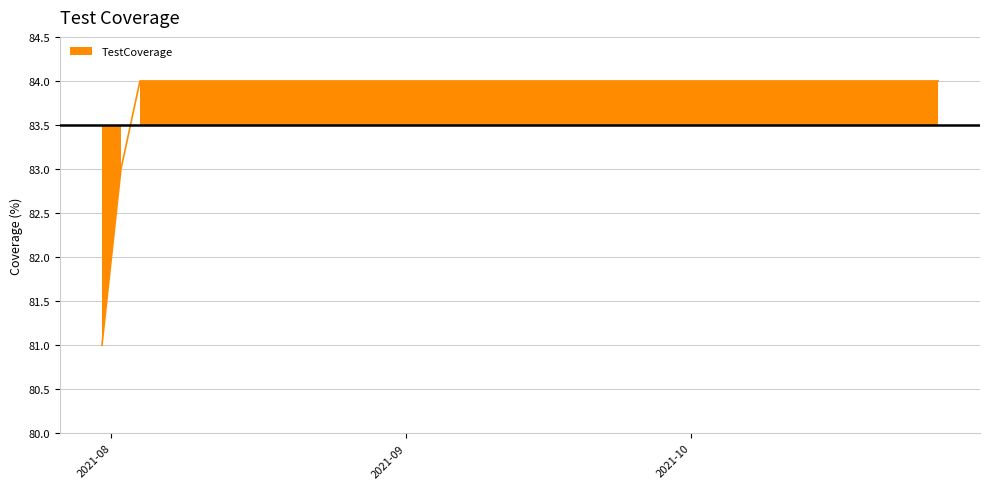

Between 2021-08-02 and 2021-10-11, which is larger?

2021-10-11